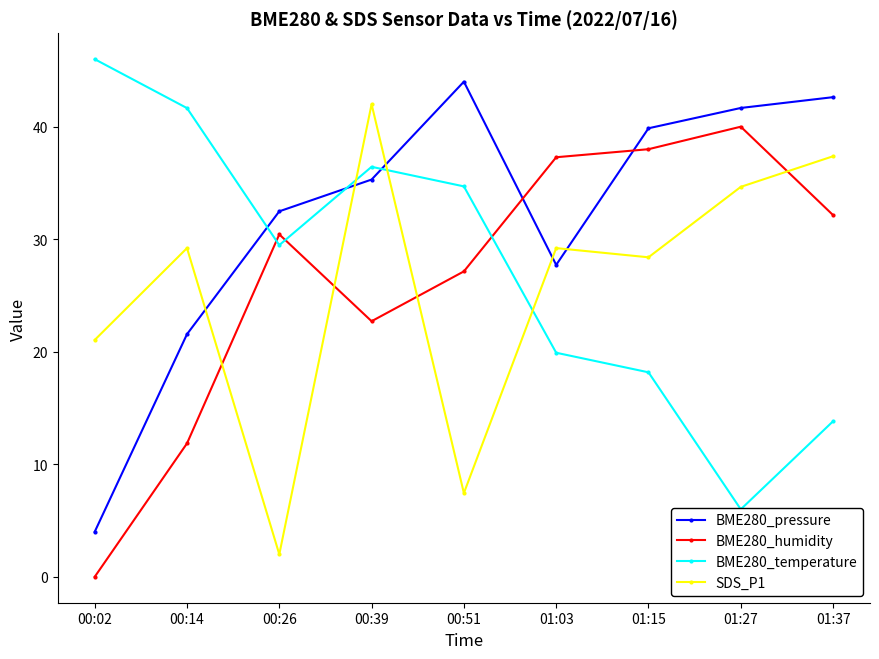

How many lines are shown in the chart?

4